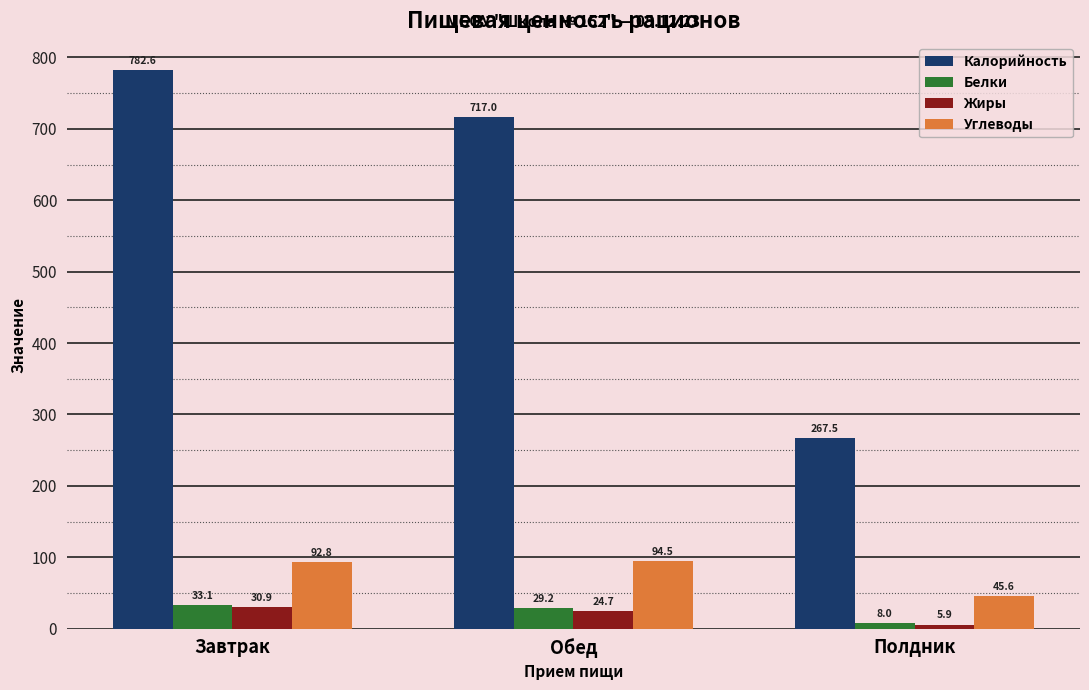

True or false: Углеводы has a value of 45.6 at Полдник.

True